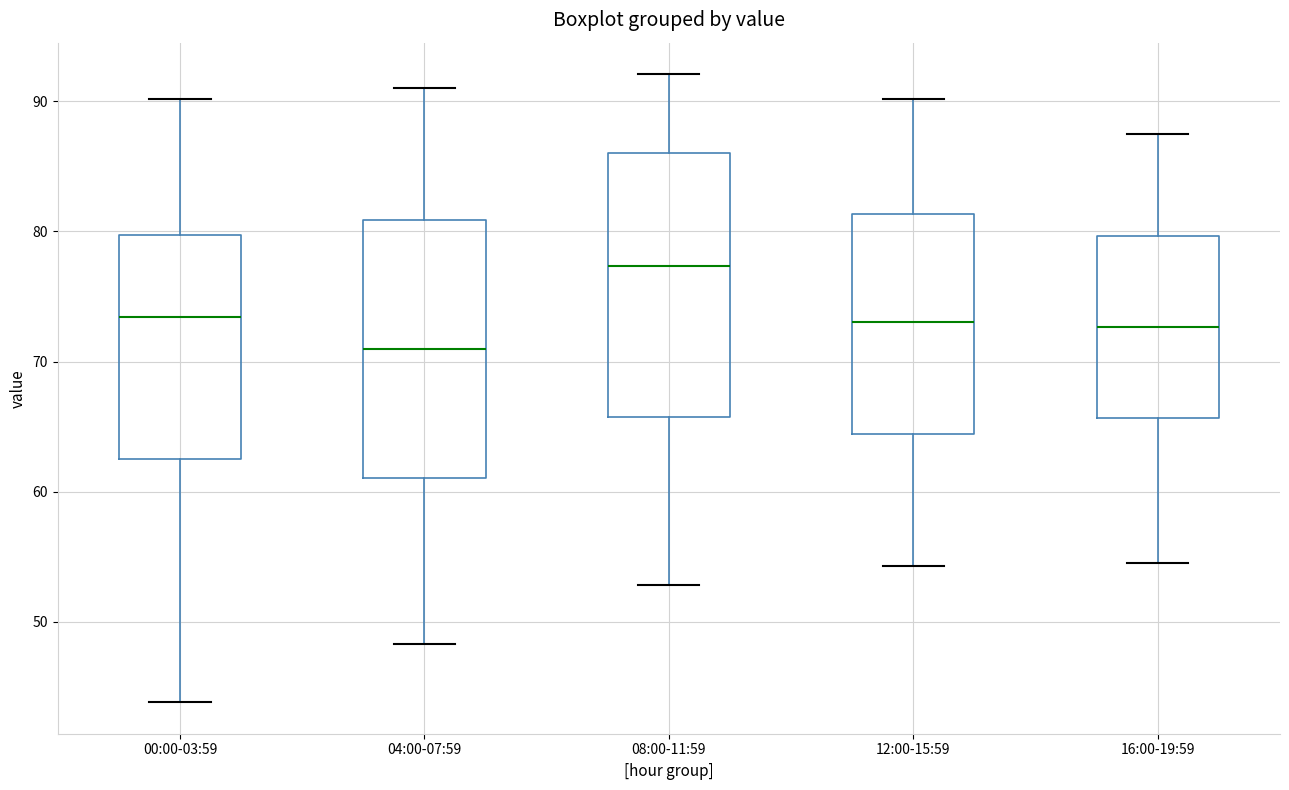

Reading left to right, read every box against the y-axis: the position of its median line, the range the box covers, and the ends of its whiskers. The values are not printed on the chart, so give them approximately, as read against the axis.

00:00-03:59: median 73, box 63 to 80, whiskers 44 to 90
04:00-07:59: median 71, box 61 to 81, whiskers 48 to 91
08:00-11:59: median 77, box 66 to 86, whiskers 53 to 92
12:00-15:59: median 73, box 64 to 81, whiskers 54 to 90
16:00-19:59: median 73, box 66 to 80, whiskers 55 to 88